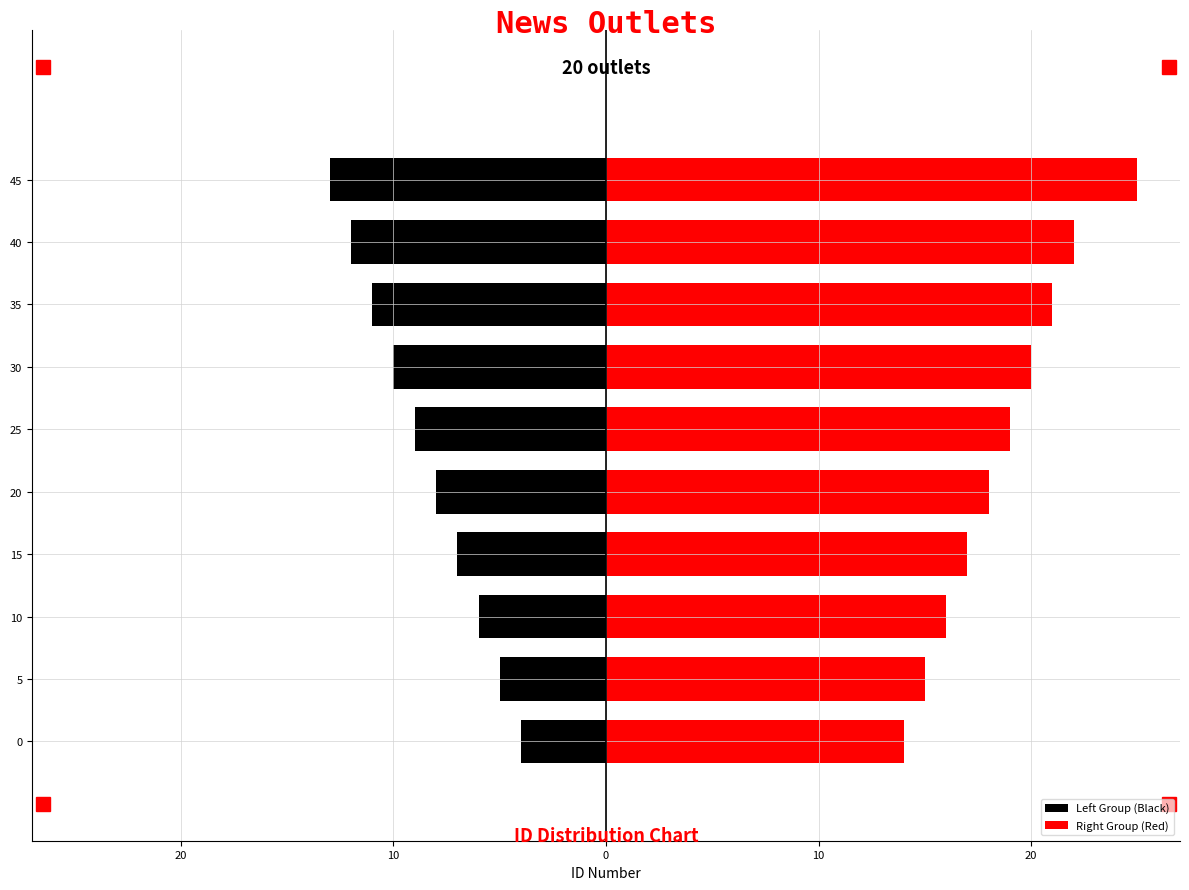

At 25, list the series in order from largest to smallest.

Right Group (Red), Left Group (Black)